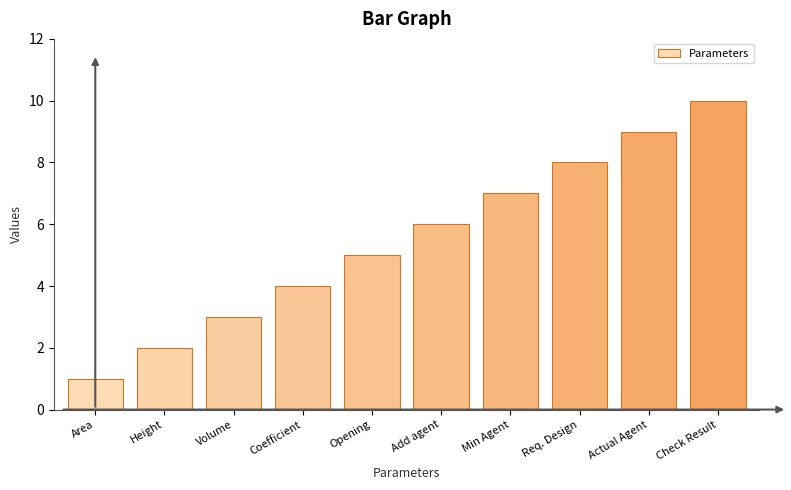

How many bars are there in total?

10